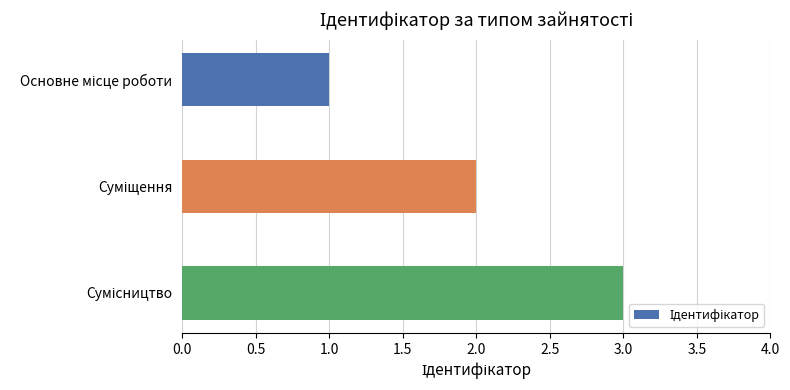

Does the chart contain stacked bars?

No